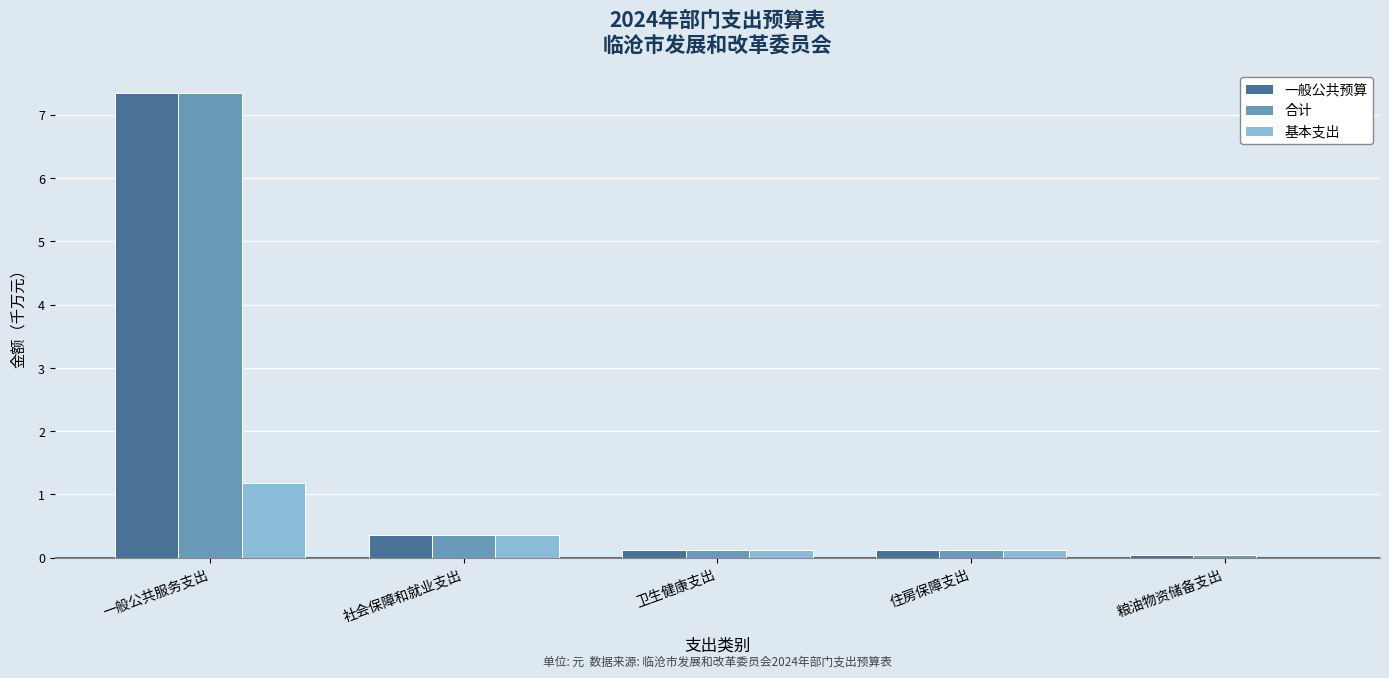

What is the sum of all 一般公共预算 values?

8.0